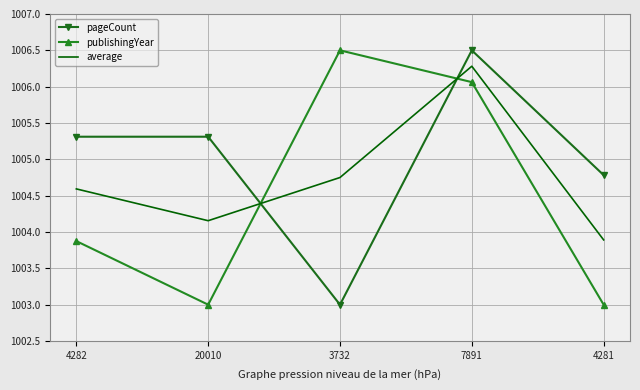

What is the approximate value of average at 4281?

1003.9